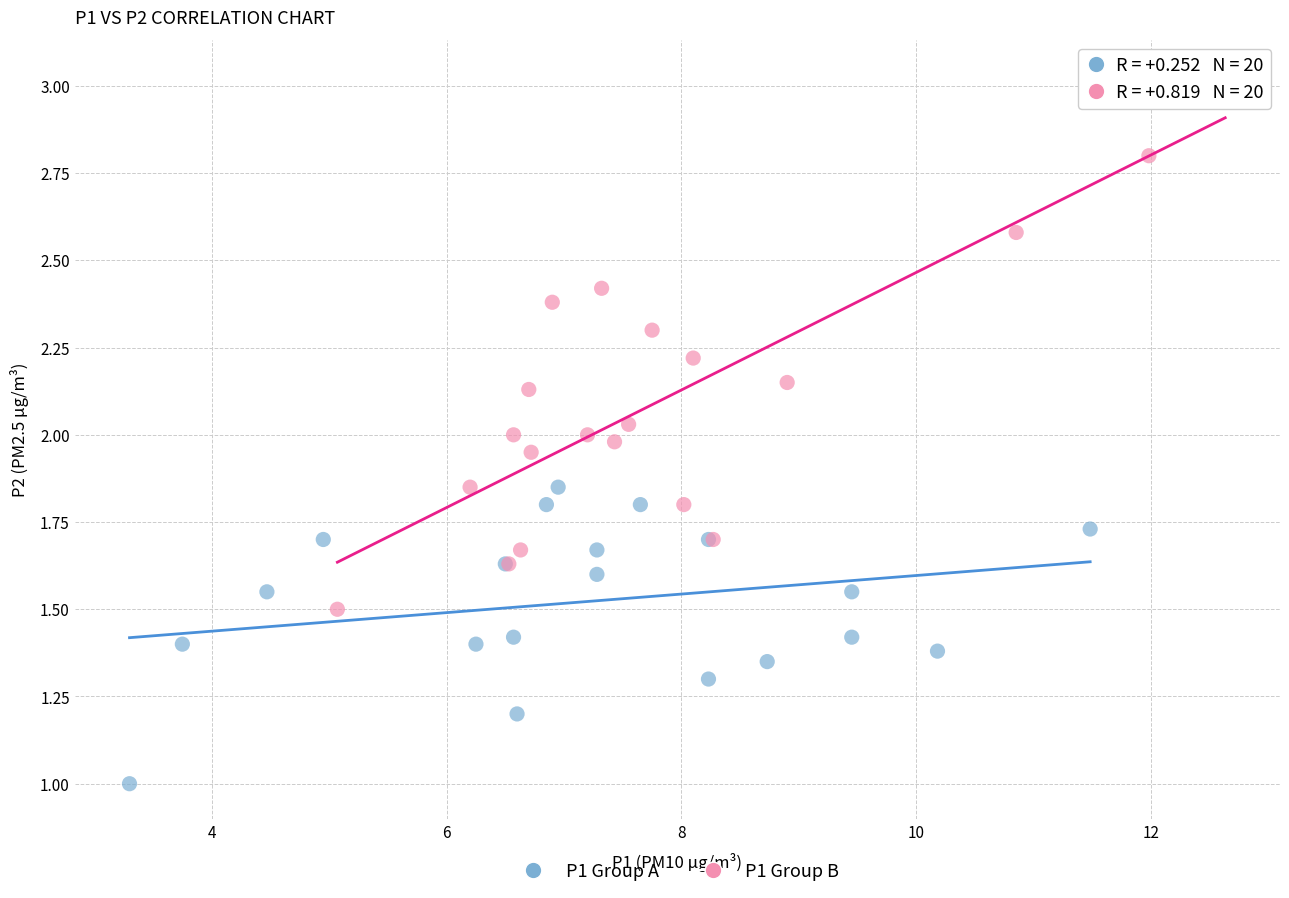

Which series contains the lowest Y value?

P1 Group A